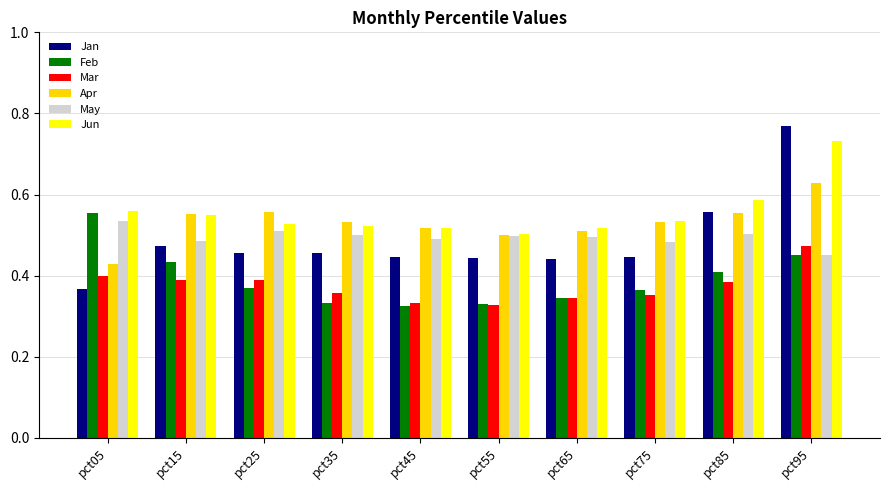

What is the sum of all Jun values?

5.6